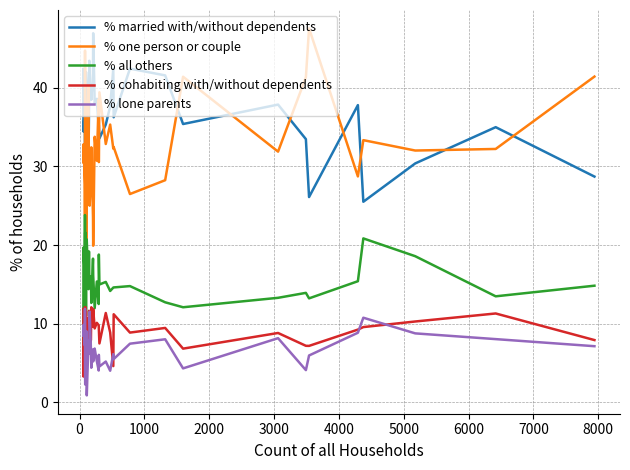

How many data points does each series have?

40